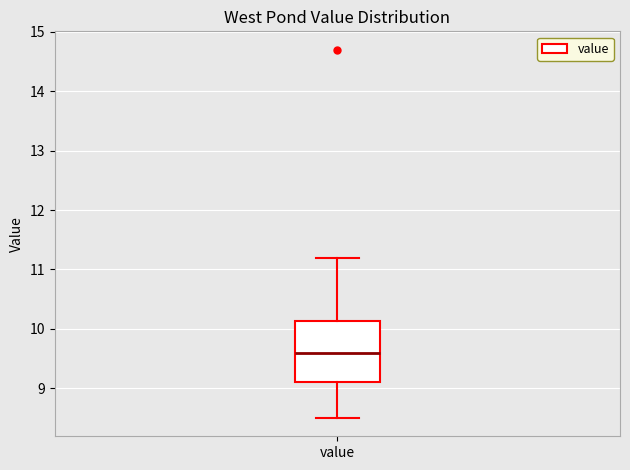

Transcribe this box plot: give where the median line is, the range the box spans, and where the two whiskers end, as read against the y-axis. The values are not printed on the chart, so give them approximately, as read against the axis.

median 9.6, box 9.1 to 10.1, whiskers 8.5 to 11.2